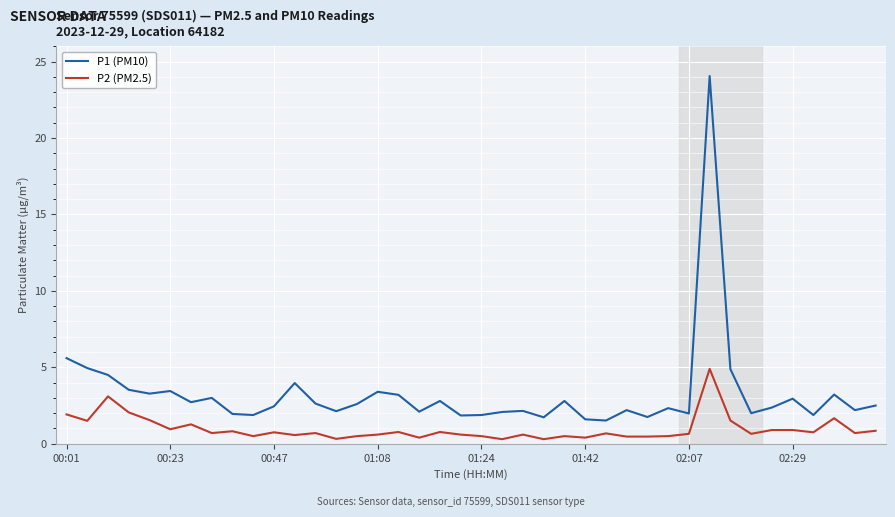

What is the highest value of the P2 (PM2.5) series?

4.9